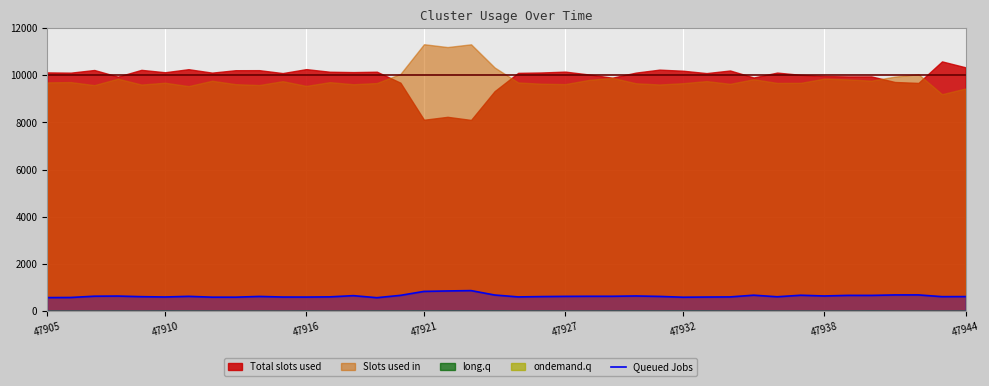

Which category has the lowest value in the long.q series?

47915